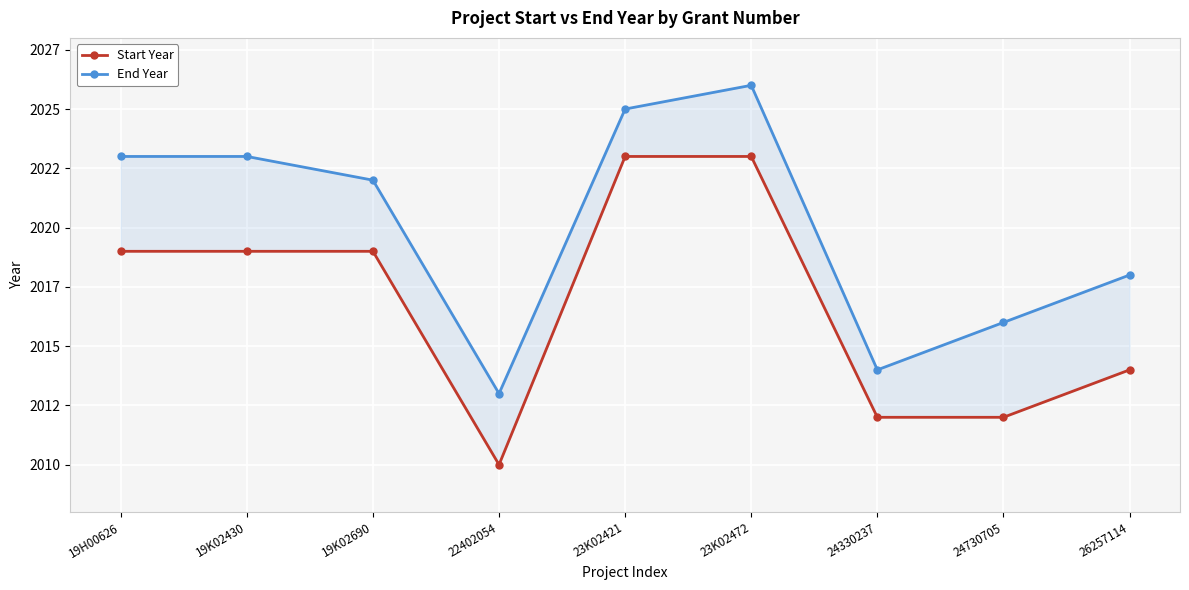

True or false: Start Year has more than 2 interior local peaks.

False